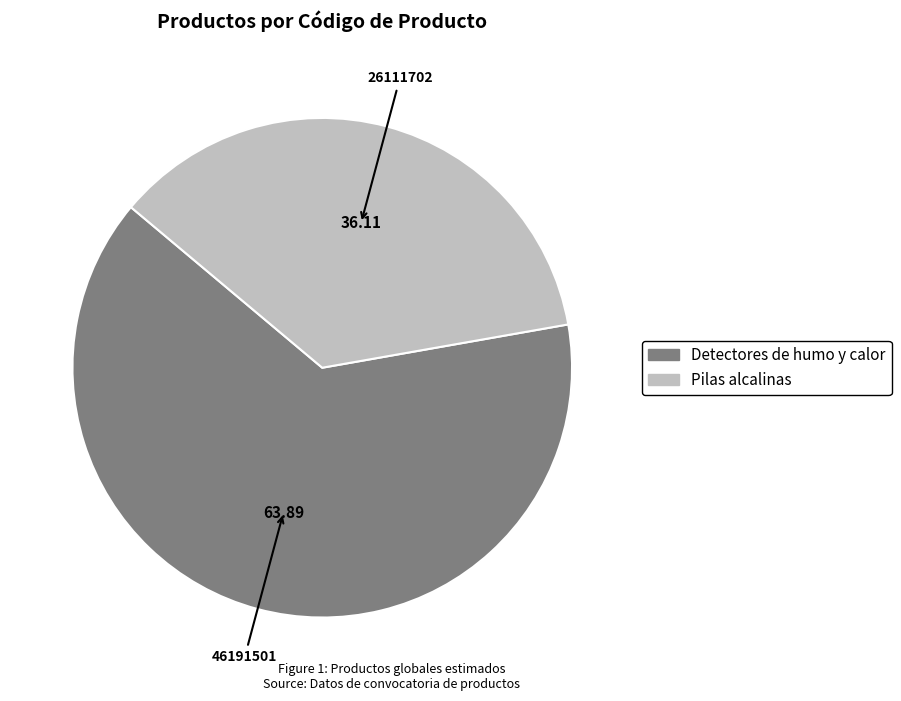

Rank the categories by value from highest to lowest.

Detectores de humo y calor, Pilas alcalinas